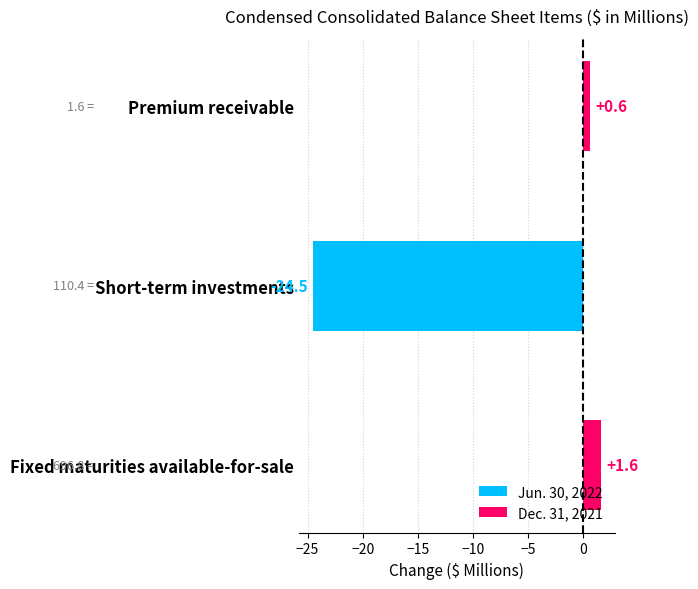

What is the smallest value displayed?

-24.5